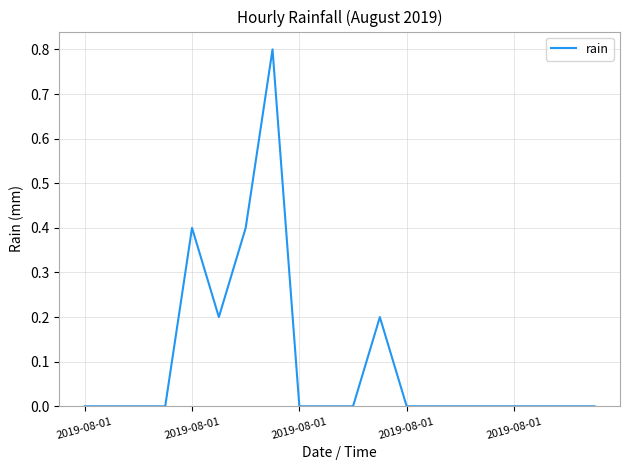

What is the average value?

0.1